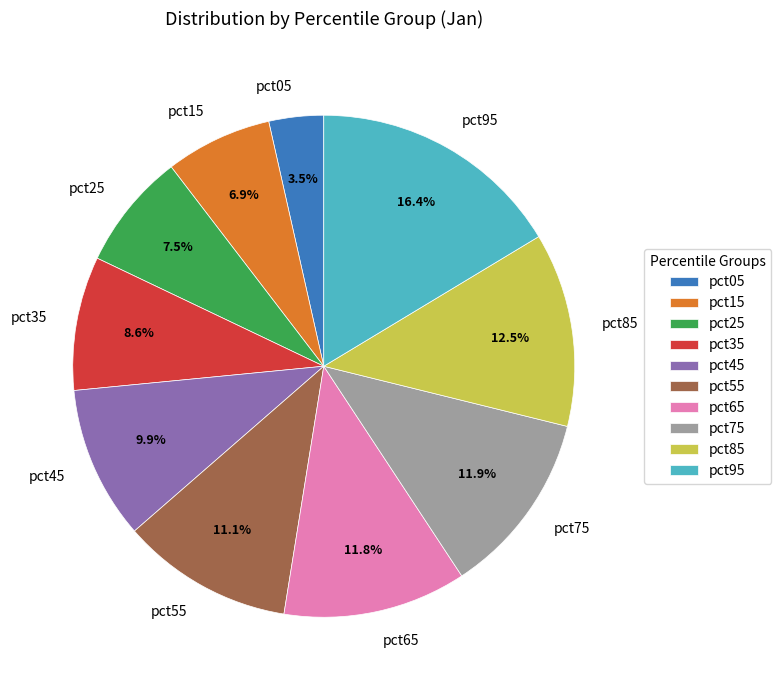

To the nearest percent, what is the average slice percentage?

10%